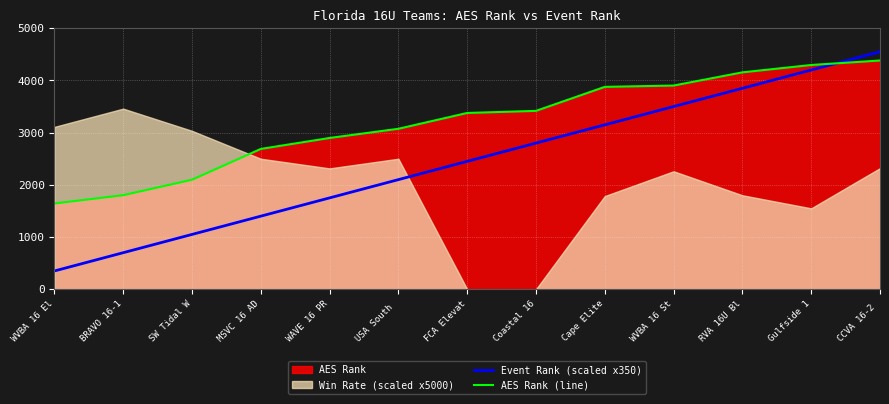

What is the greatest value displayed?

4550